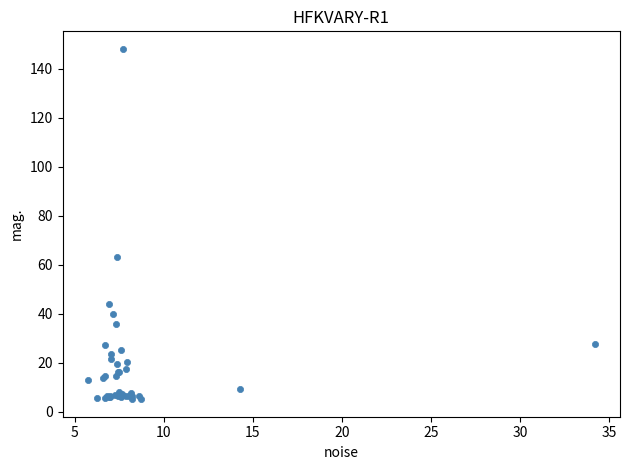

What Y value in the scatter plot is closest to 76?

63.1